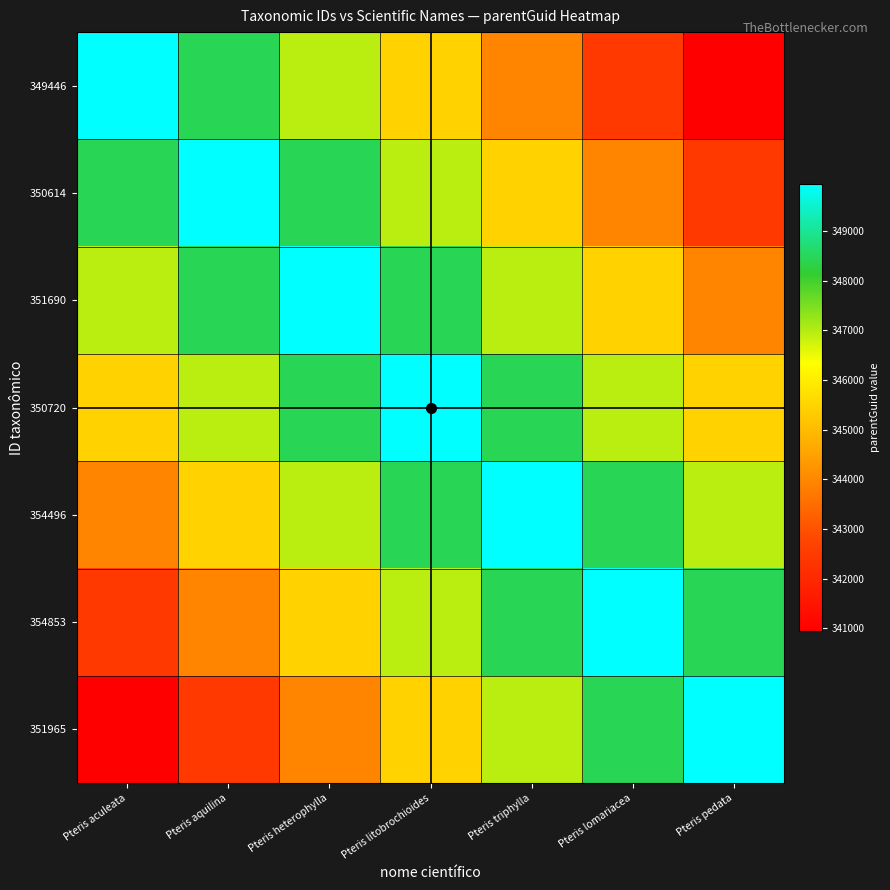

What is the total value across all series at Pteris litobrochioides?

2431594